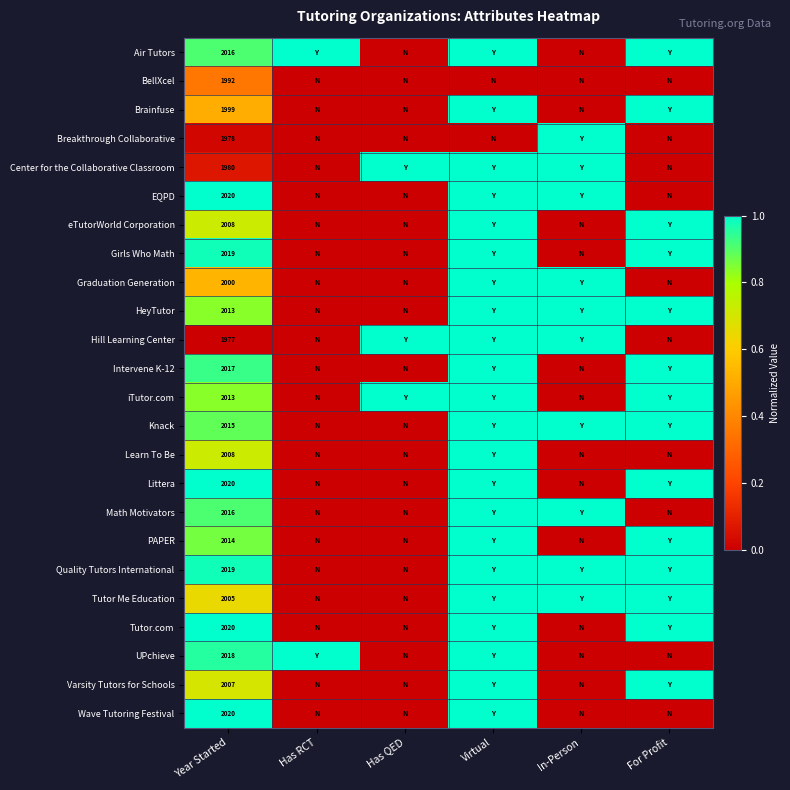

The Intervene K-12 series shows 1090 at Year Started. True or false?

False